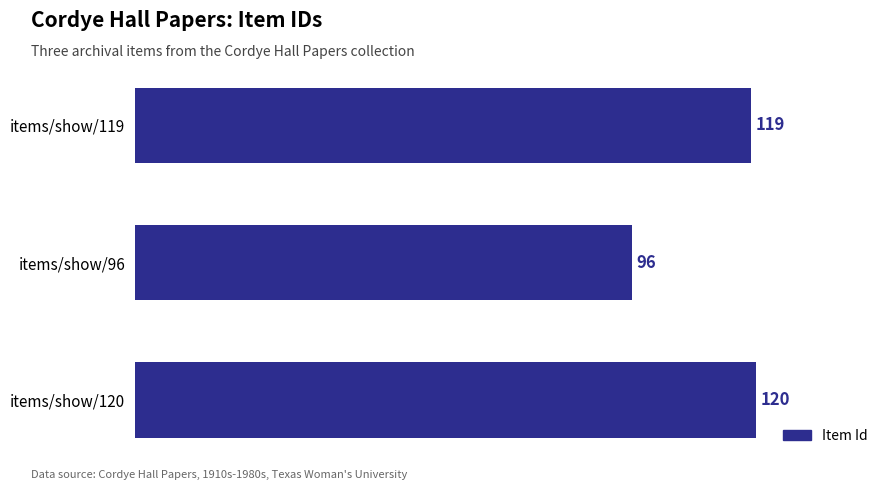

What is the greatest value displayed?

120